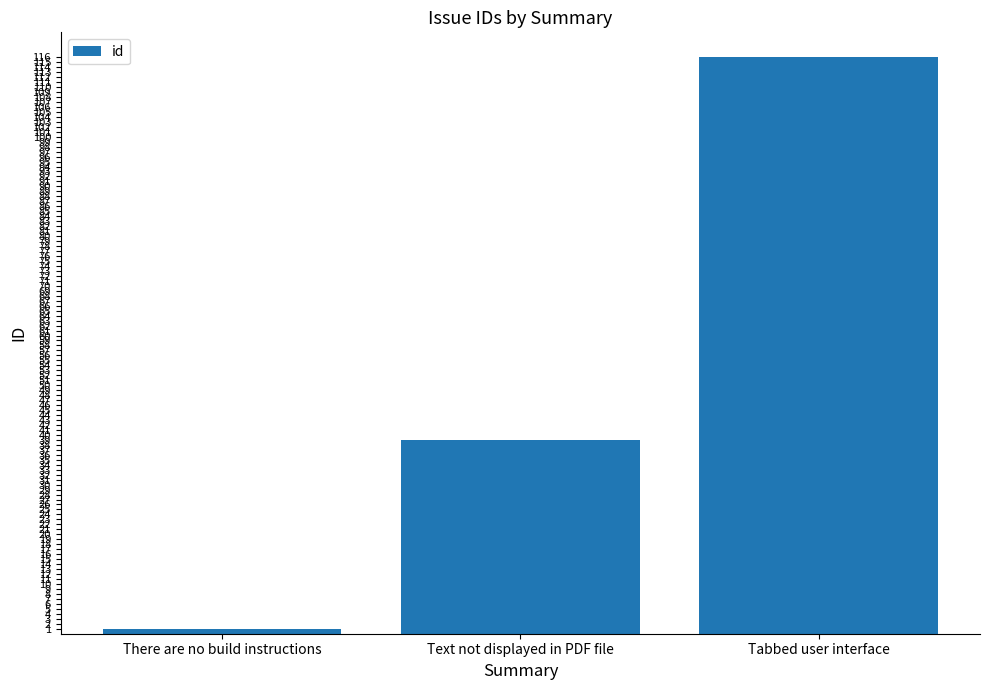

The chart shows a value of 1 at There are no build instructions. True or false?

True